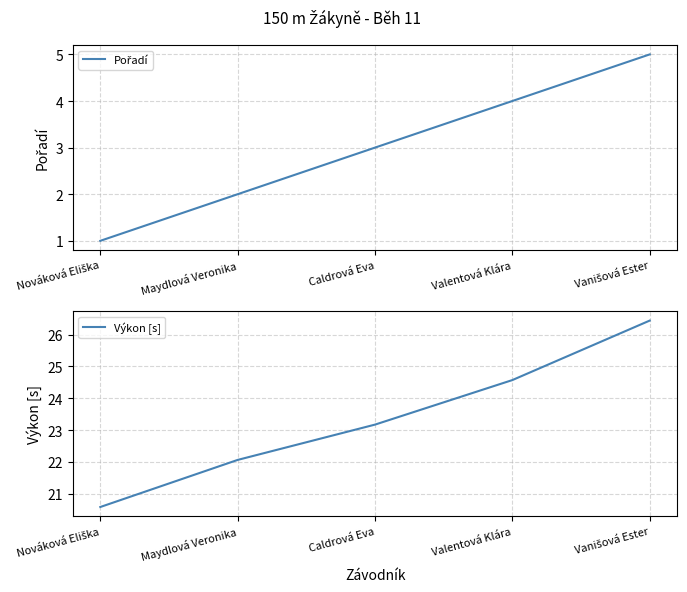

True or false: Výkon [s] has more than 0 interior local peaks.

False